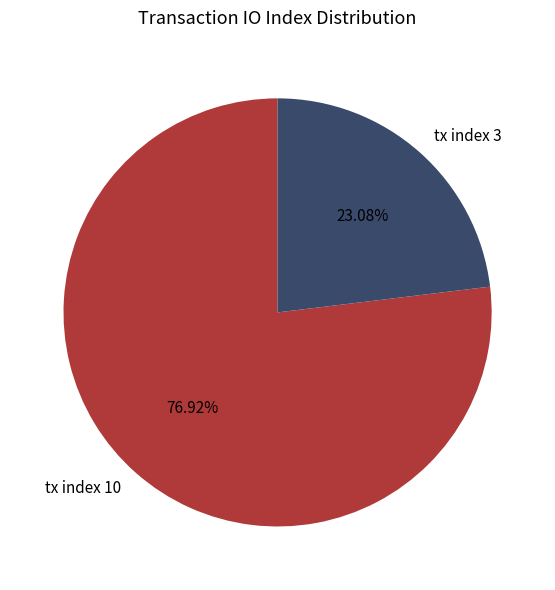

Which has a higher value, tx index 10 or tx index 3?

tx index 10